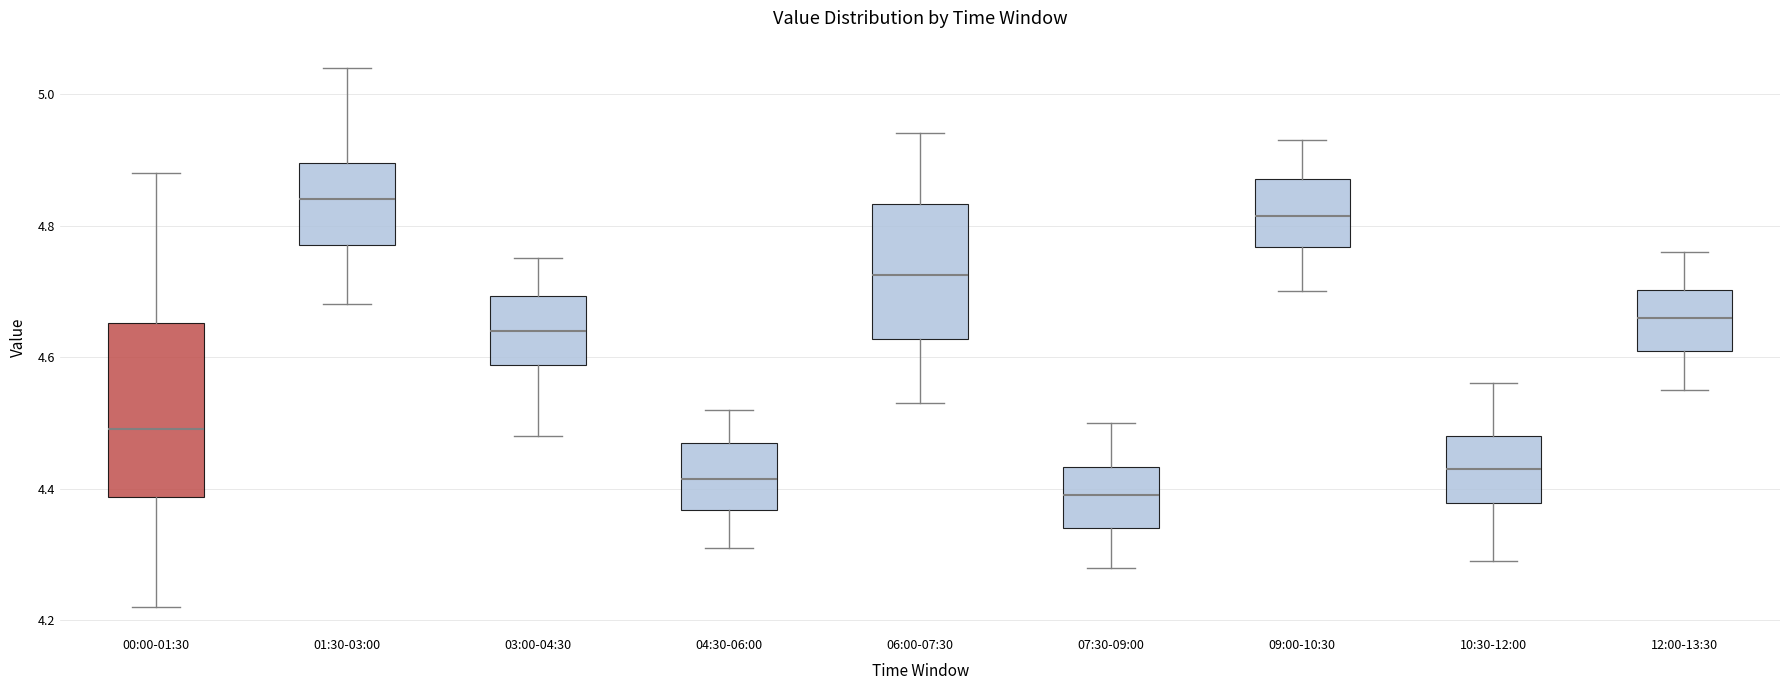

Reading left to right, read every box against the y-axis: the position of its median line, the range the box covers, and the ends of its whiskers. The values are not printed on the chart, so give them approximately, as read against the axis.

00:00-01:30: median 4.50, box 4.38 to 4.66, whiskers 4.22 to 4.88
01:30-03:00: median 4.84, box 4.78 to 4.90, whiskers 4.68 to 5.04
03:00-04:30: median 4.64, box 4.58 to 4.70, whiskers 4.48 to 4.76
04:30-06:00: median 4.42, box 4.36 to 4.48, whiskers 4.32 to 4.52
06:00-07:30: median 4.72, box 4.62 to 4.84, whiskers 4.54 to 4.94
07:30-09:00: median 4.40, box 4.34 to 4.44, whiskers 4.28 to 4.50
09:00-10:30: median 4.82, box 4.76 to 4.88, whiskers 4.70 to 4.94
10:30-12:00: median 4.44, box 4.38 to 4.48, whiskers 4.30 to 4.56
12:00-13:30: median 4.66, box 4.62 to 4.70, whiskers 4.56 to 4.76